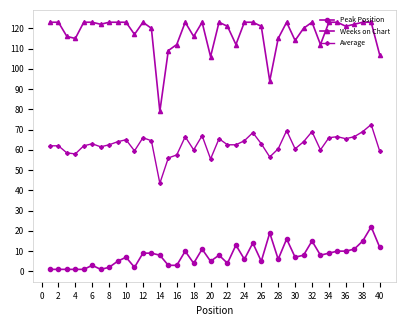

True or false: Peak Position and Average intersect in this chart.

False